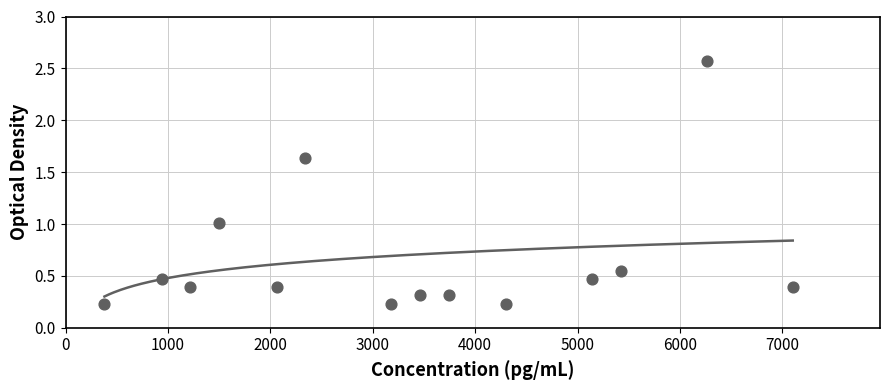

What is the range of X values (max minus min)?

6720.0